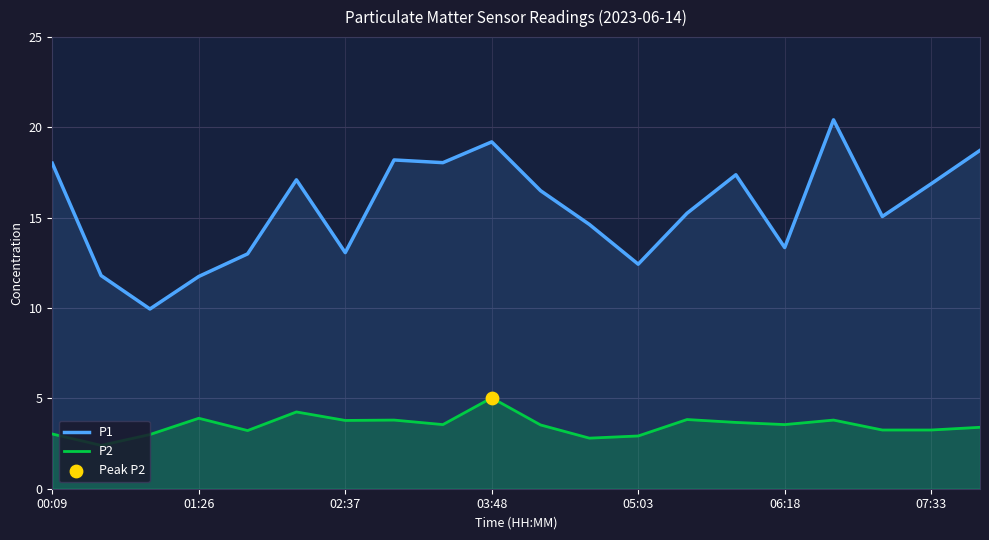

Is the value of P1 at 07:33 greater than the value of P2 at 02:37?

Yes